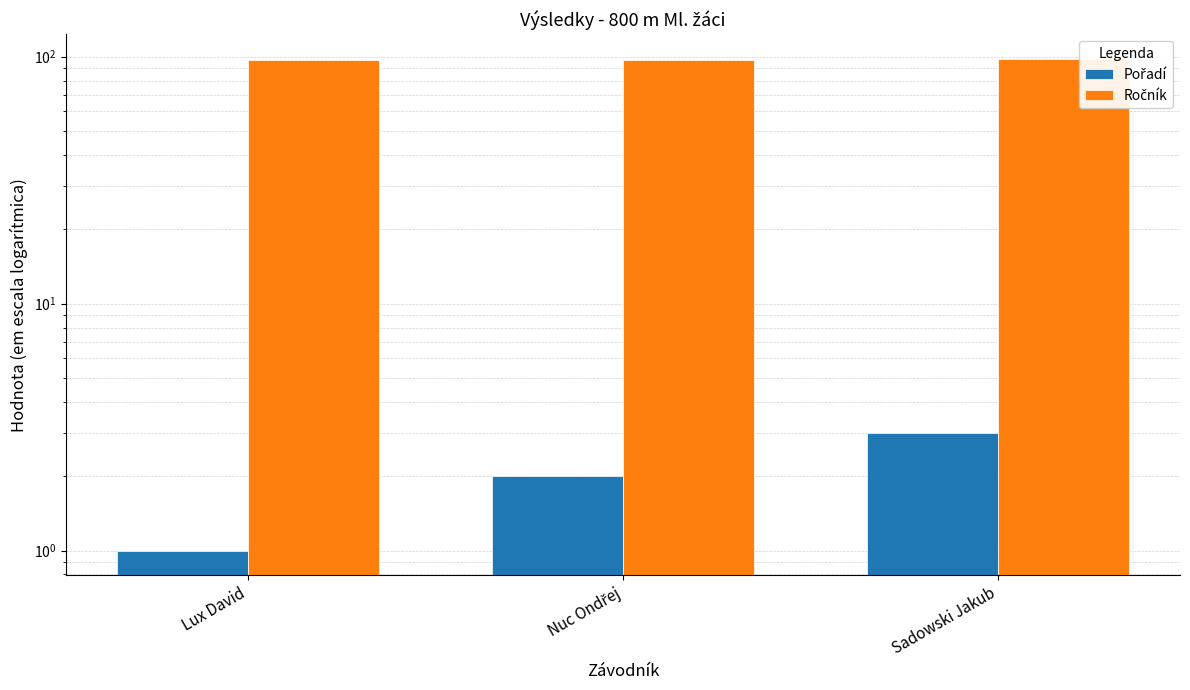

At which label is Ročník closest to 97?

Lux David